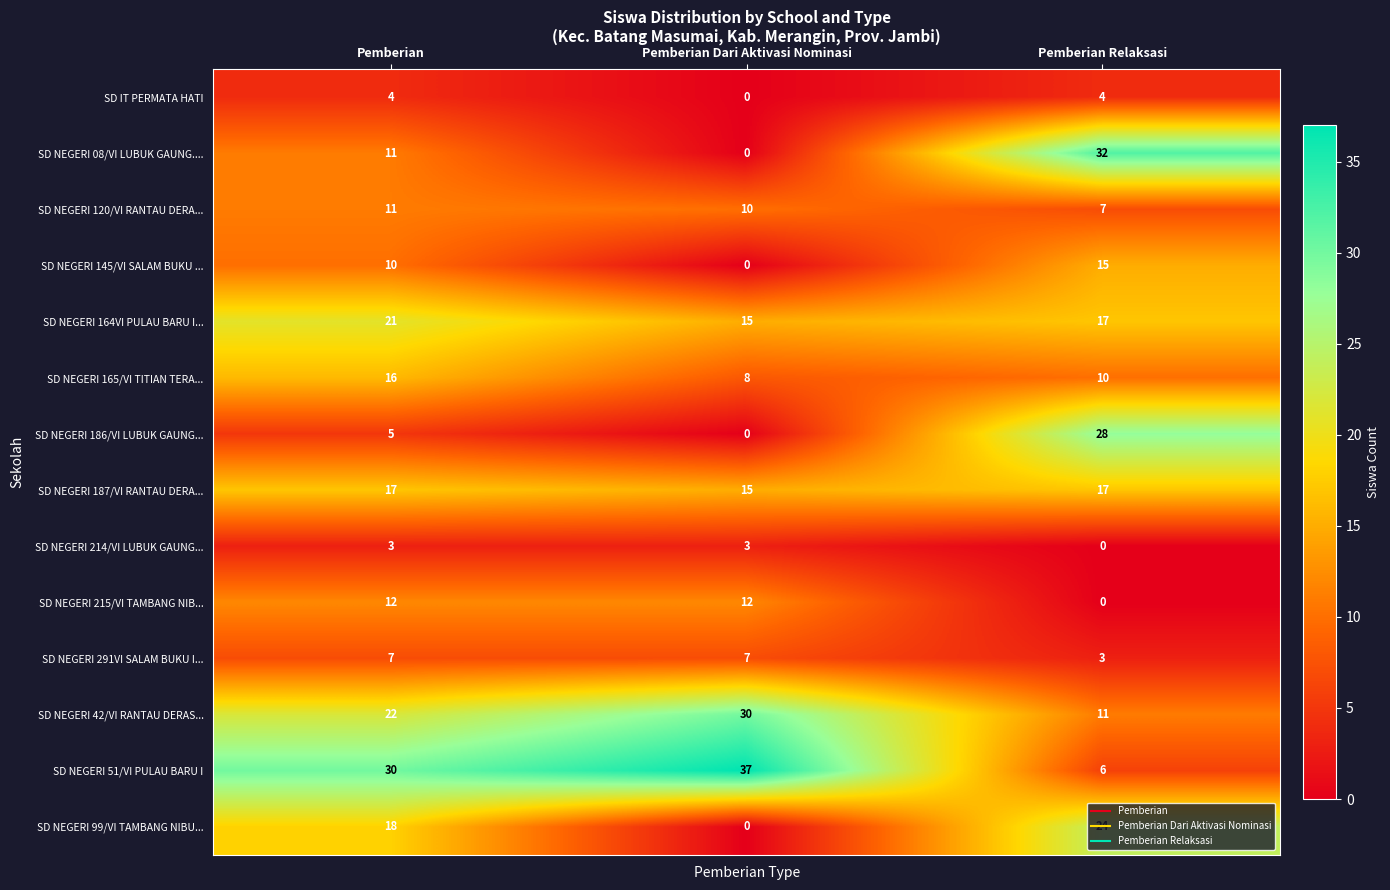

What value does the SD NEGERI 291VI SALAM BUKU I... series have at Pemberian?

7